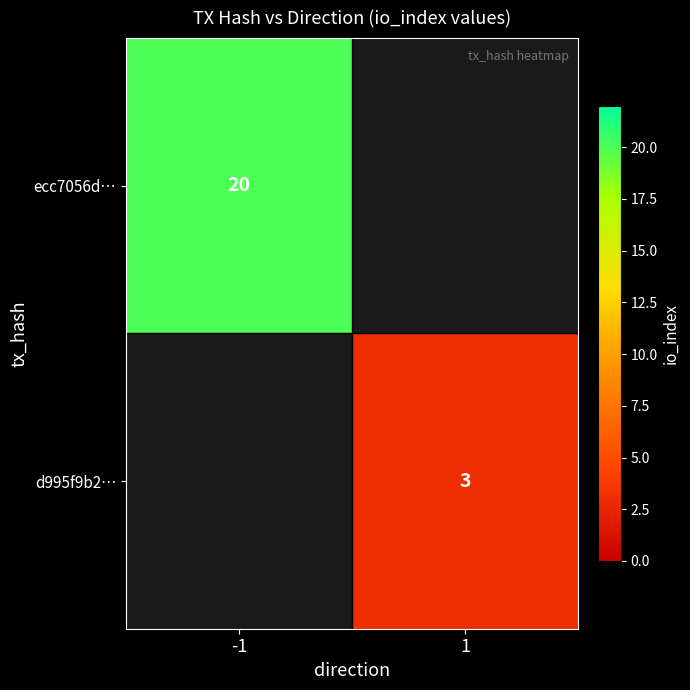

What is the smallest value displayed?

3.0